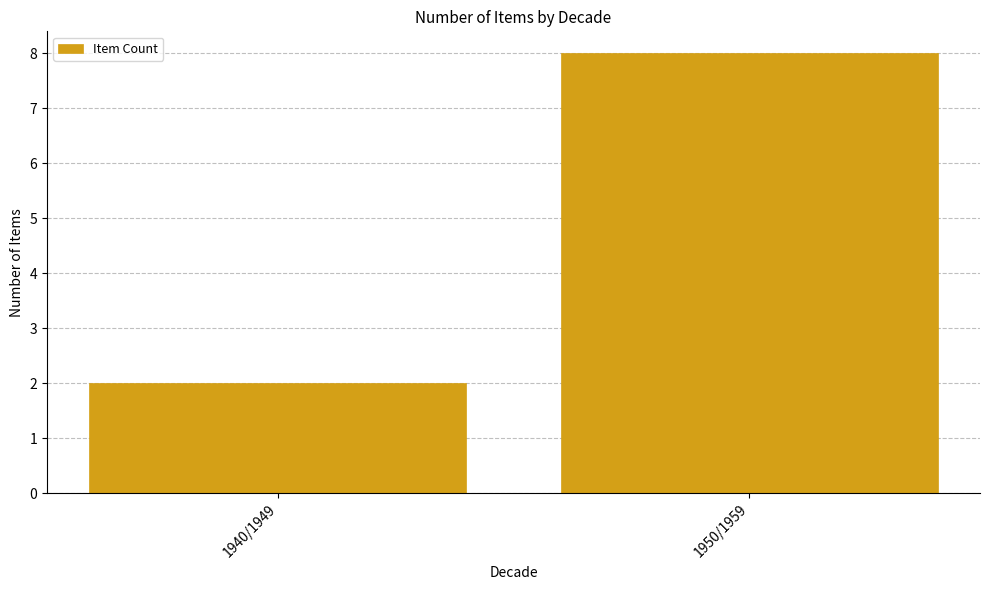

Rank the categories by value from highest to lowest.

1950/1959, 1940/1949